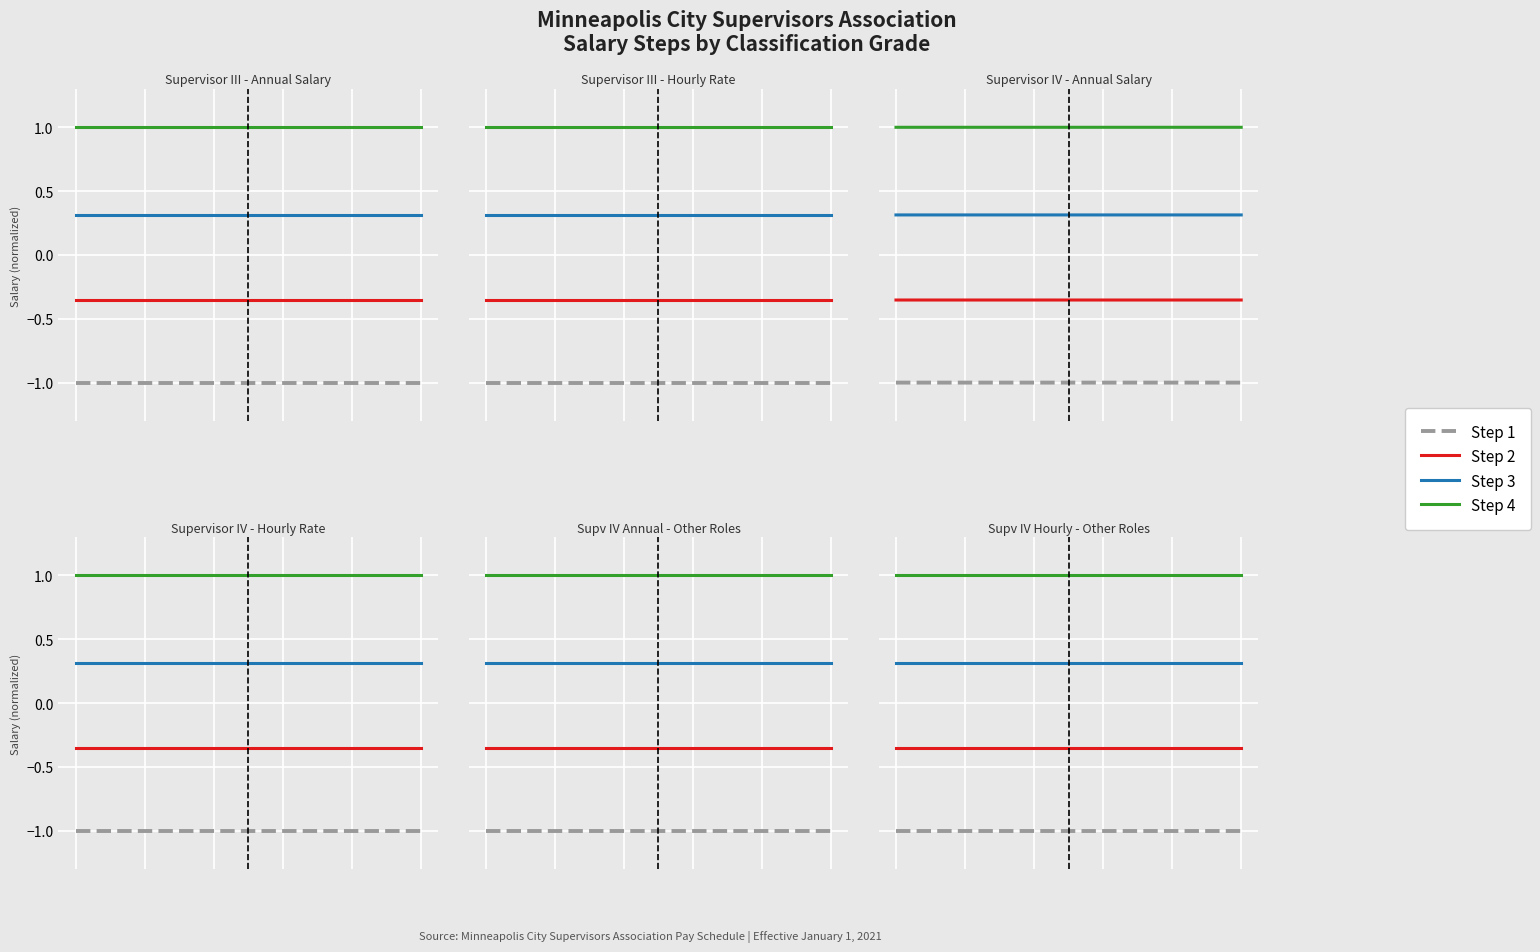

Rank the series by their maximum value, from highest to lowest.

Step 4, Step 3, Step 2, Step 1